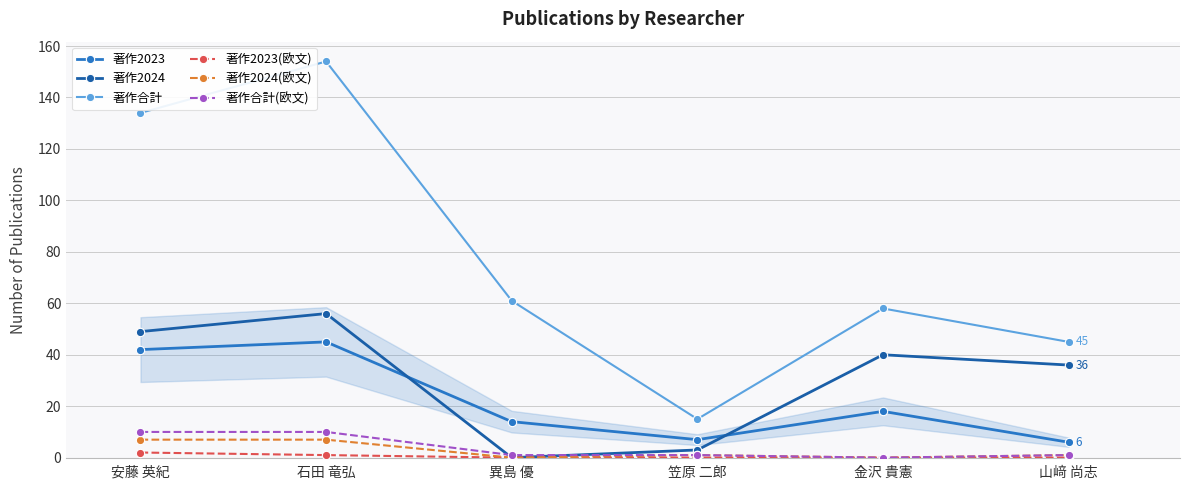

Which series has the largest total across all categories?

著作合計